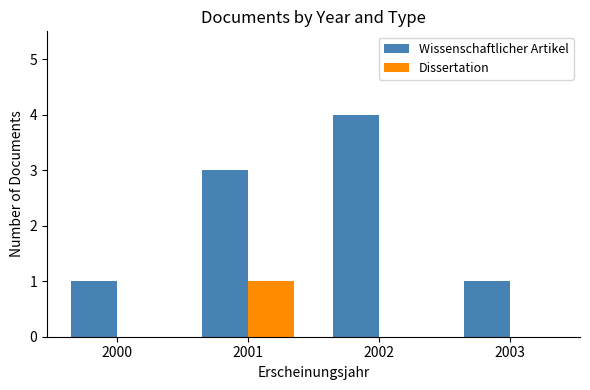

Reading left to right, extract all data points from this chart.

Wissenschaftlicher Artikel: 2000=1	2001=3	2002=4	2003=1
Dissertation: 2000=0	2001=1	2002=0	2003=0